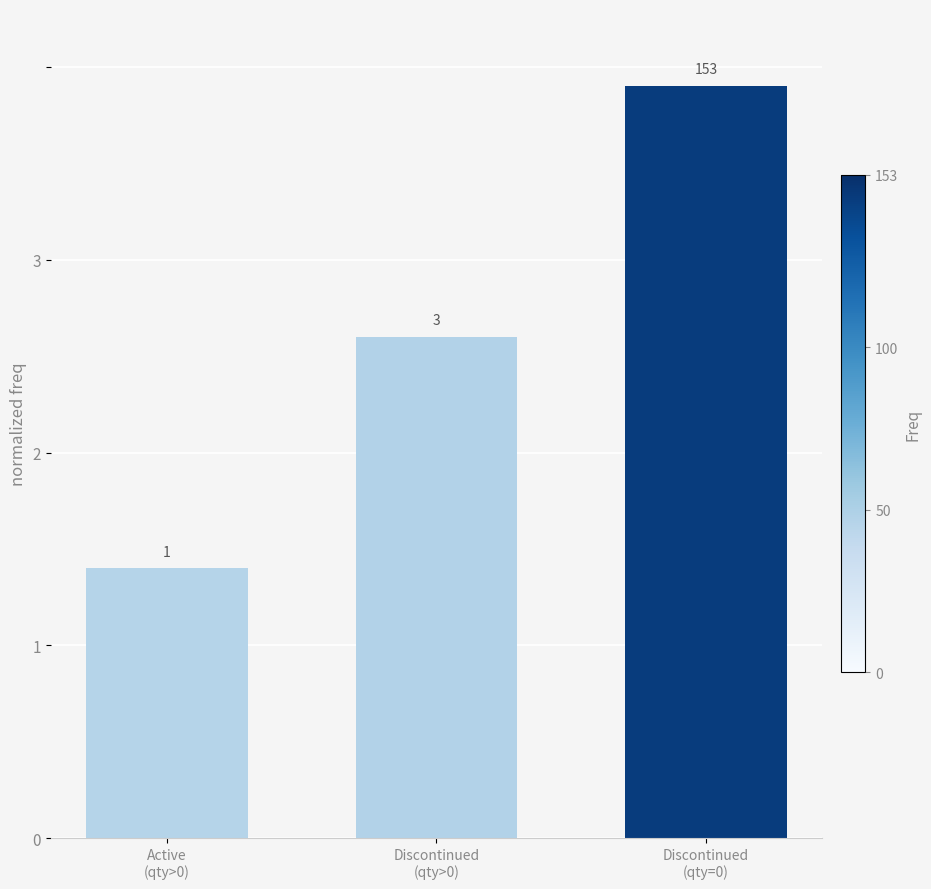

Which label corresponds to the largest value in the chart?

Discontinued
(qty=0)